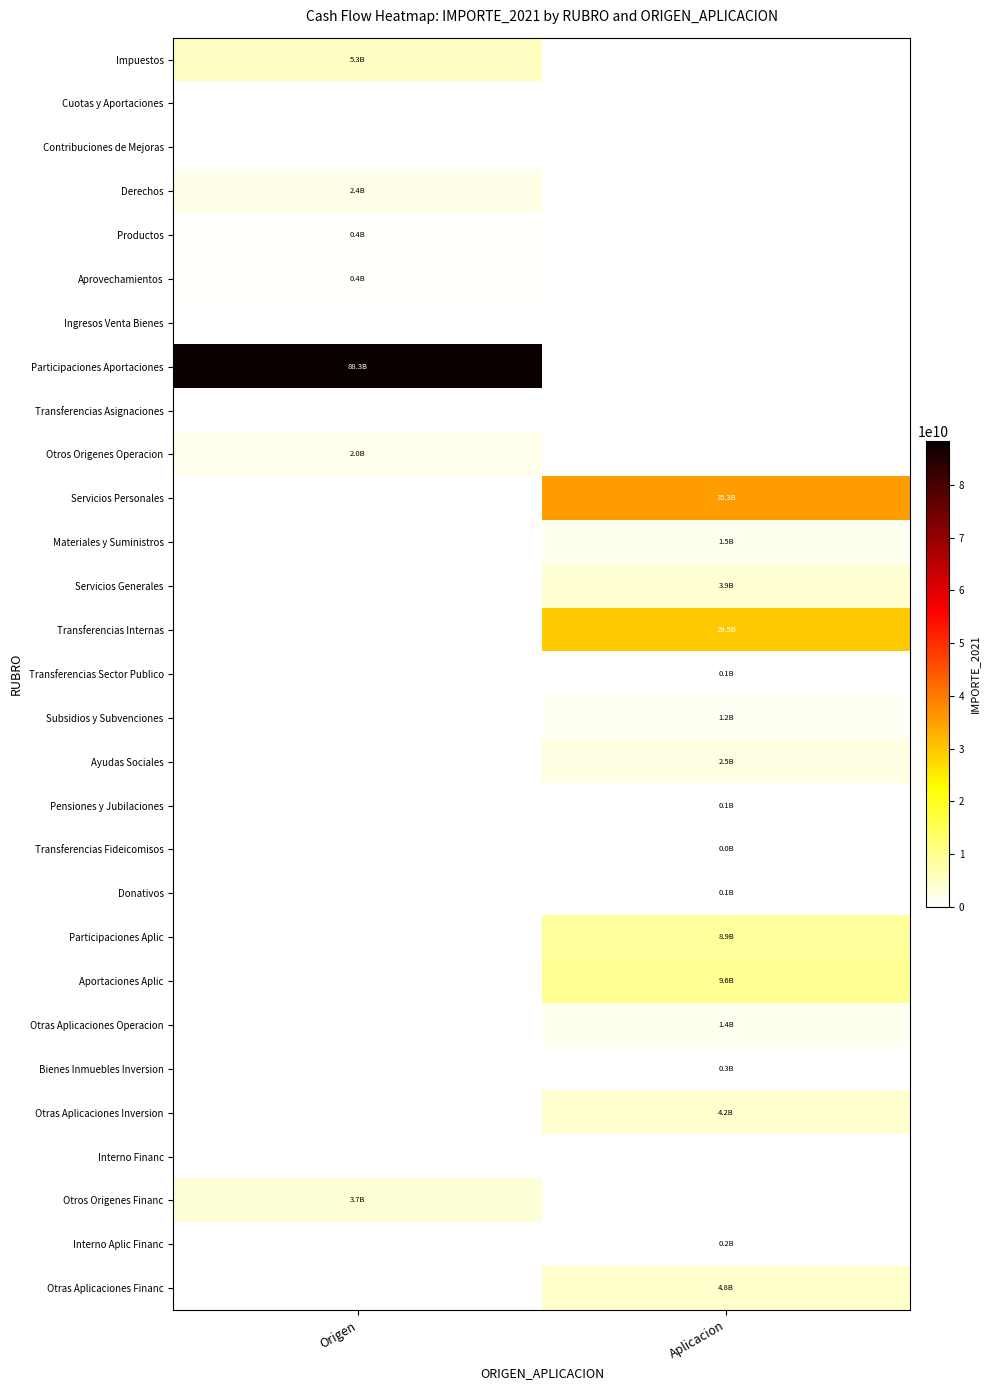

At how many categories does at least one series exceed 9694428599?

2